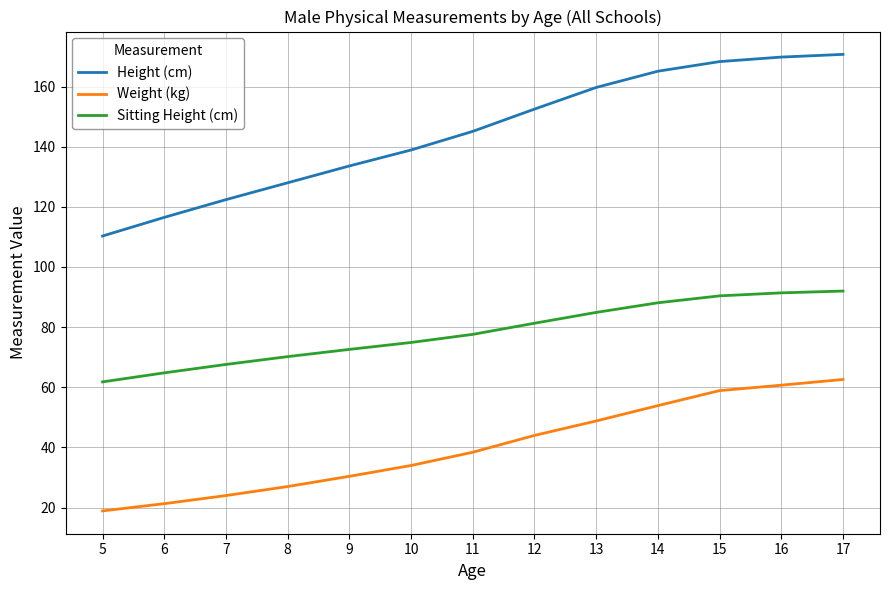

Does the chart display data point markers on the line(s)?

No